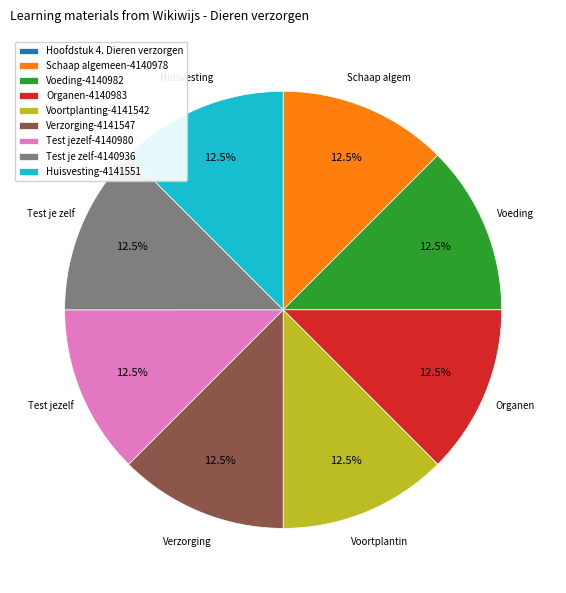

Does Voeding-4140982 account for over 50% of the chart?

No